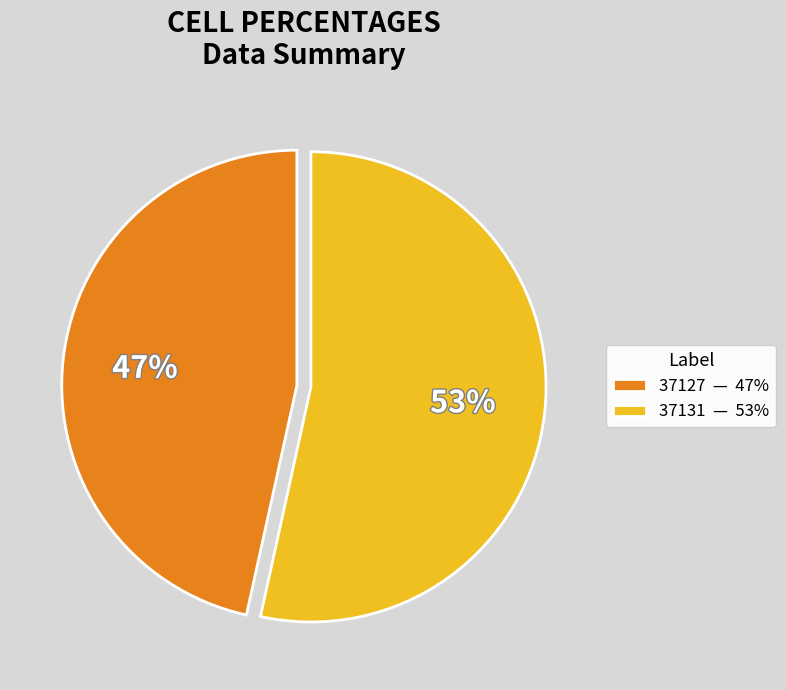

To the nearest percent, what percentage of the pie is 37131?

53%